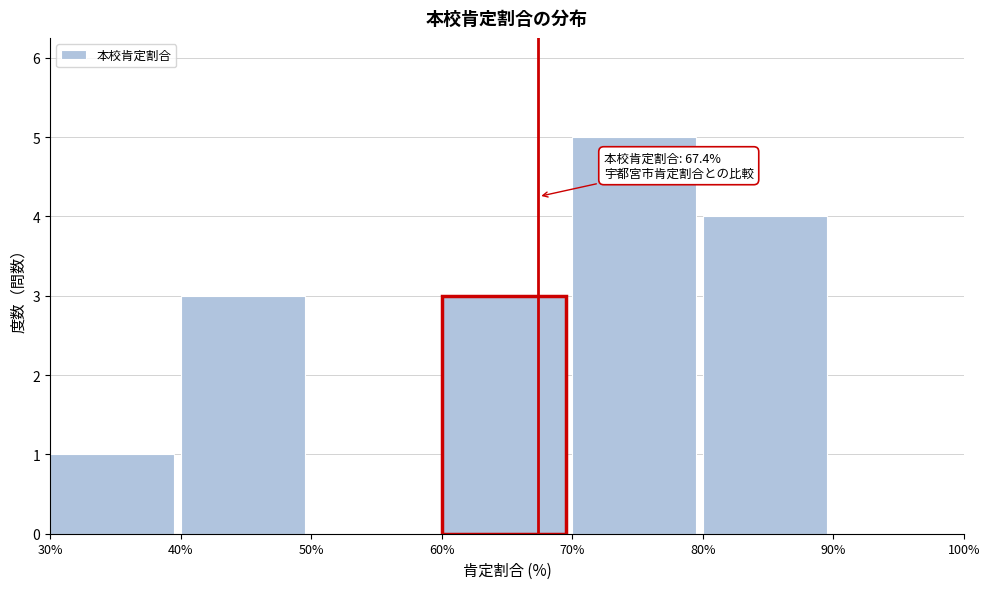

Which range on the x-axis has the tallest bar?

70% to 80%